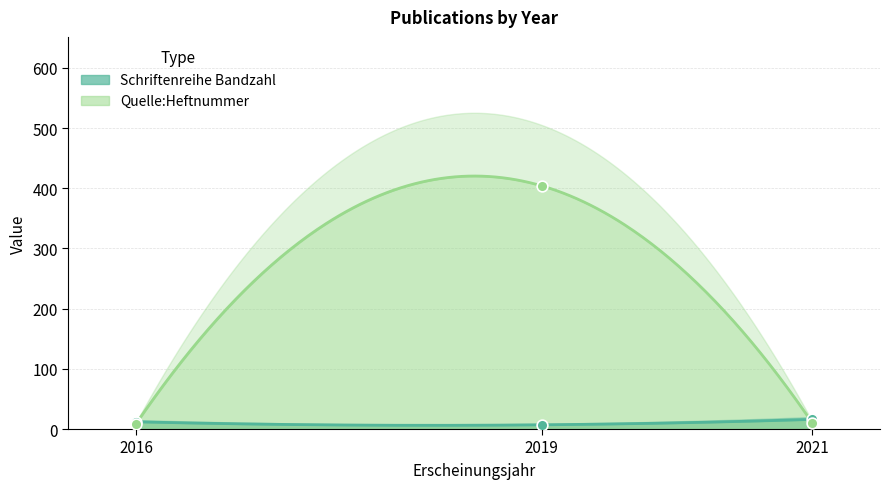

At which category is the sum across all series the highest?

2019